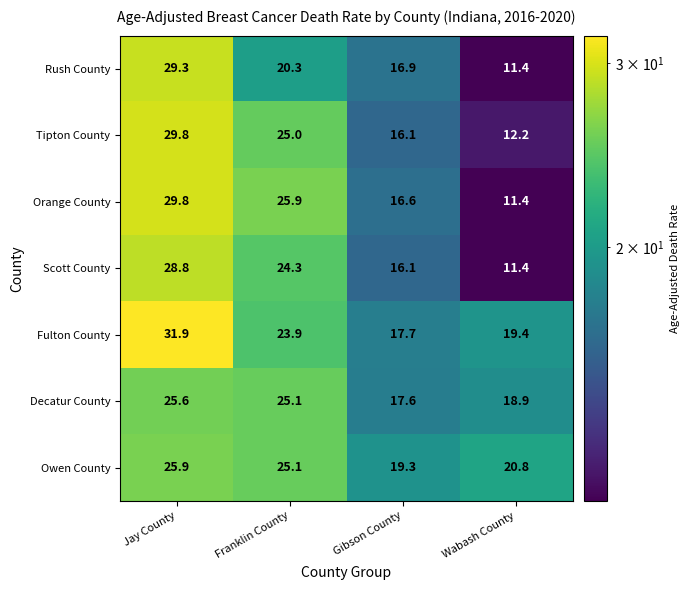

List the labels in order of Tipton County value, smallest first.

Wabash County, Gibson County, Franklin County, Jay County